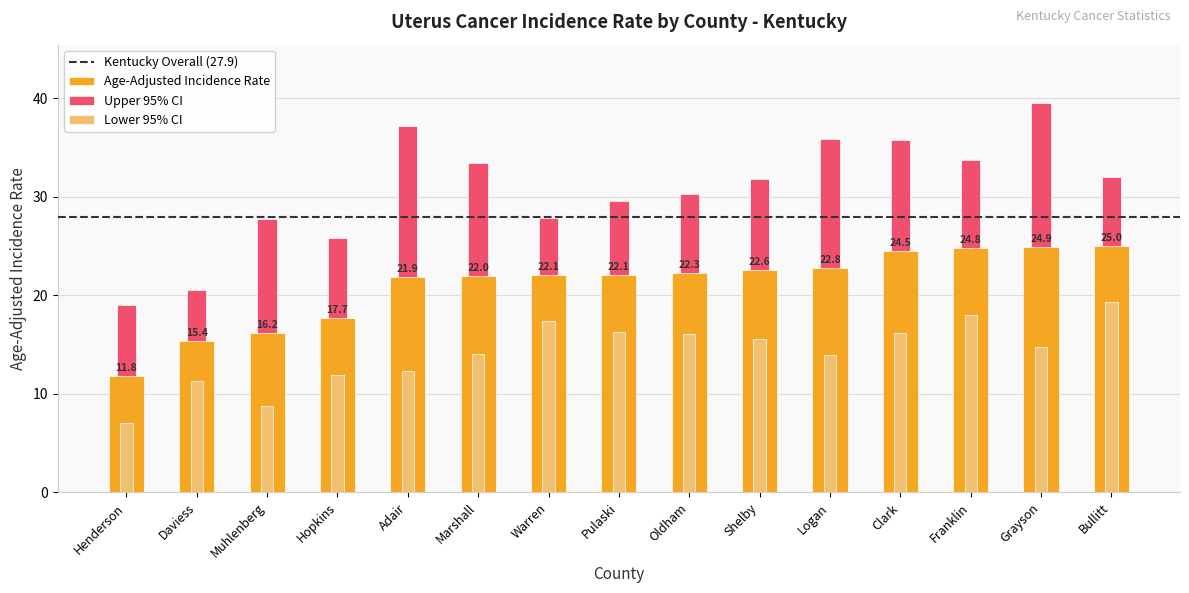

What position from the right is Marshall?

10